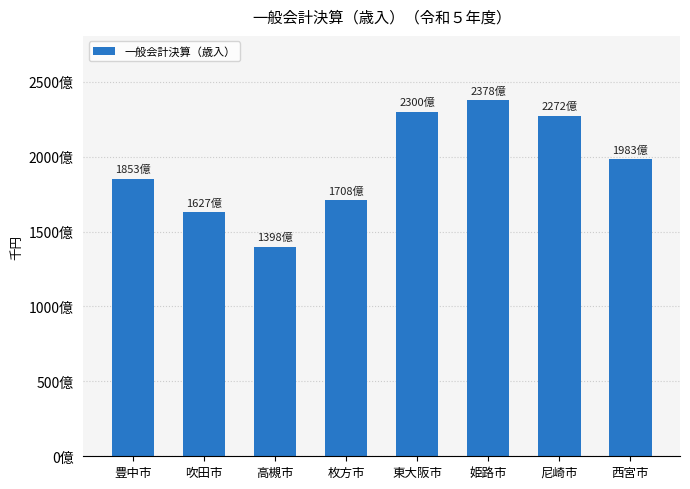

What is the minimum value shown in the chart?

139756746